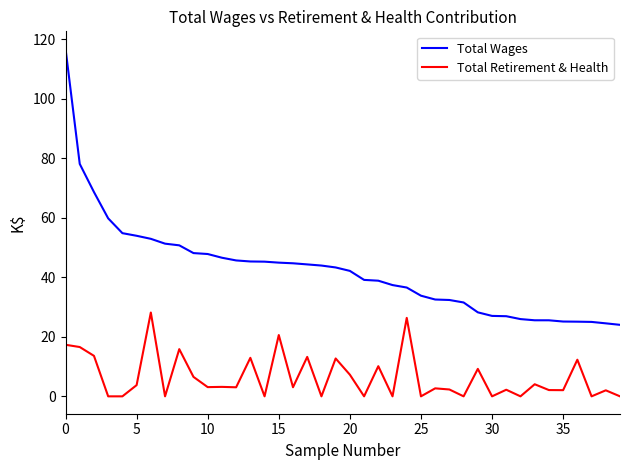

Rank the series by their average value, from highest to lowest.

Total Wages, Total Retirement & Health